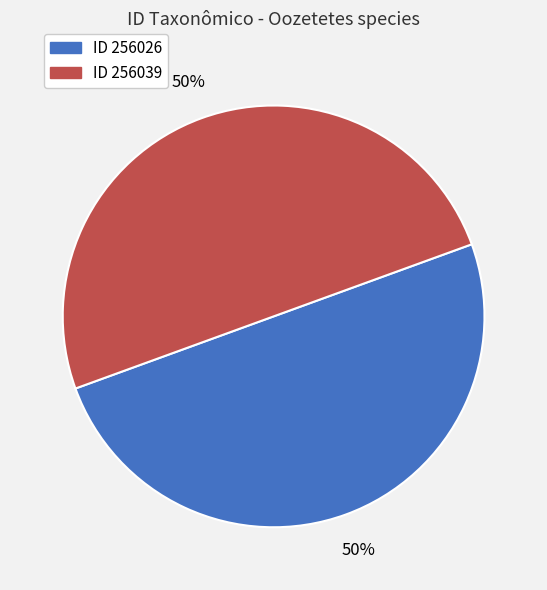

To the nearest percent, what is the average slice percentage?

50%